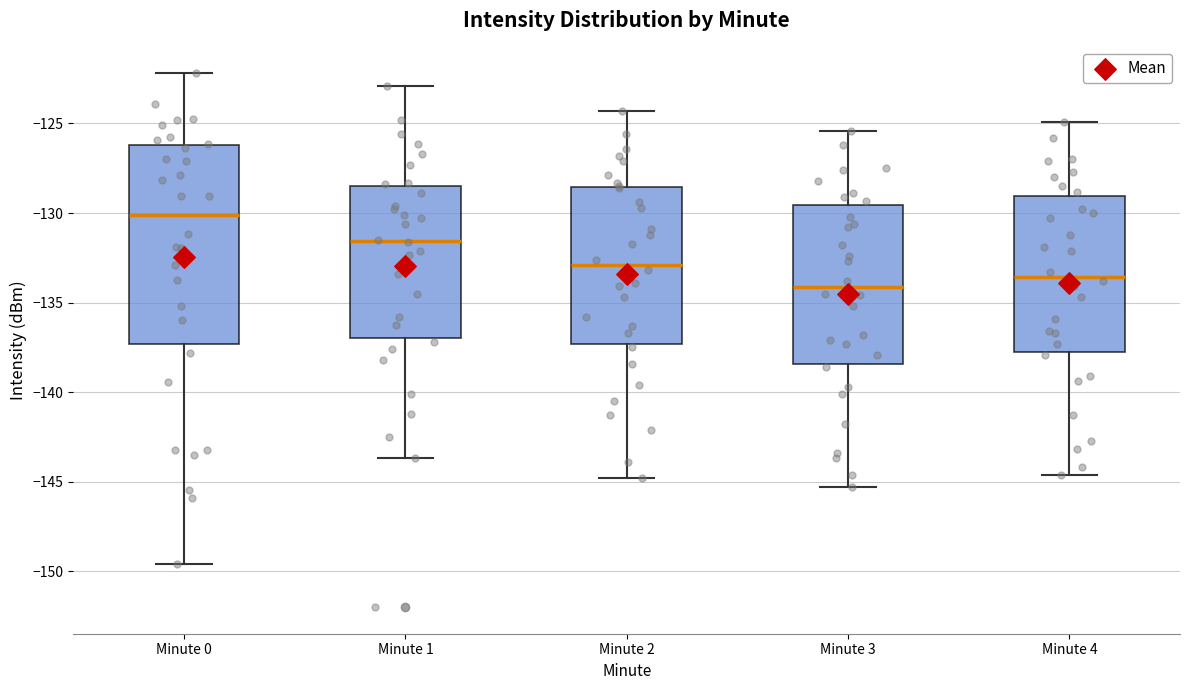

Reading left to right, transcribe this box plot: for each box, give where its median line is, the range the box spans, and where its two whiskers end, as read against the y-axis. The values are not printed on the chart, so give them approximately, as read against the axis.

Minute 0: median -130.0, box -137.5 to -126.0, whiskers -149.5 to -122.0
Minute 1: median -131.5, box -137.0 to -128.5, whiskers -143.5 to -123.0
Minute 2: median -133.0, box -137.5 to -128.5, whiskers -145.0 to -124.5
Minute 3: median -134.0, box -138.5 to -129.5, whiskers -145.5 to -125.5
Minute 4: median -133.5, box -137.5 to -129.0, whiskers -144.5 to -125.0